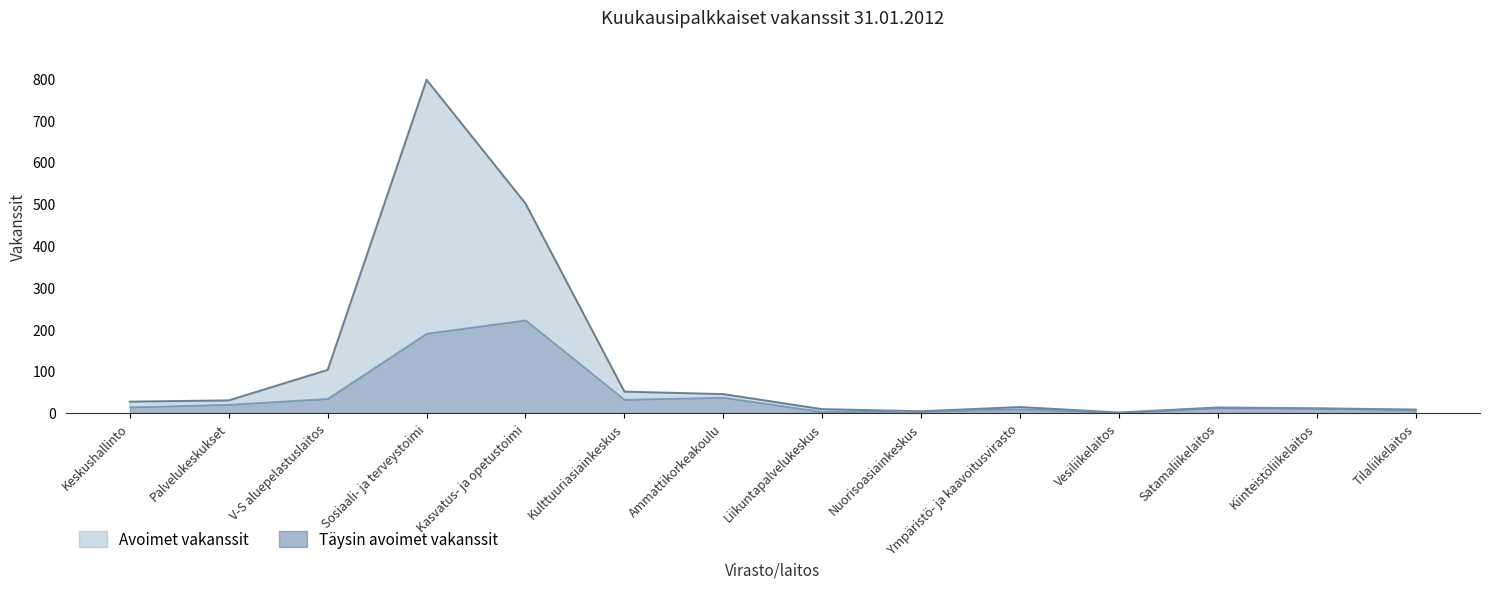

True or false: Avoimet vakanssit and Täysin avoimet vakanssit cross at least once.

False